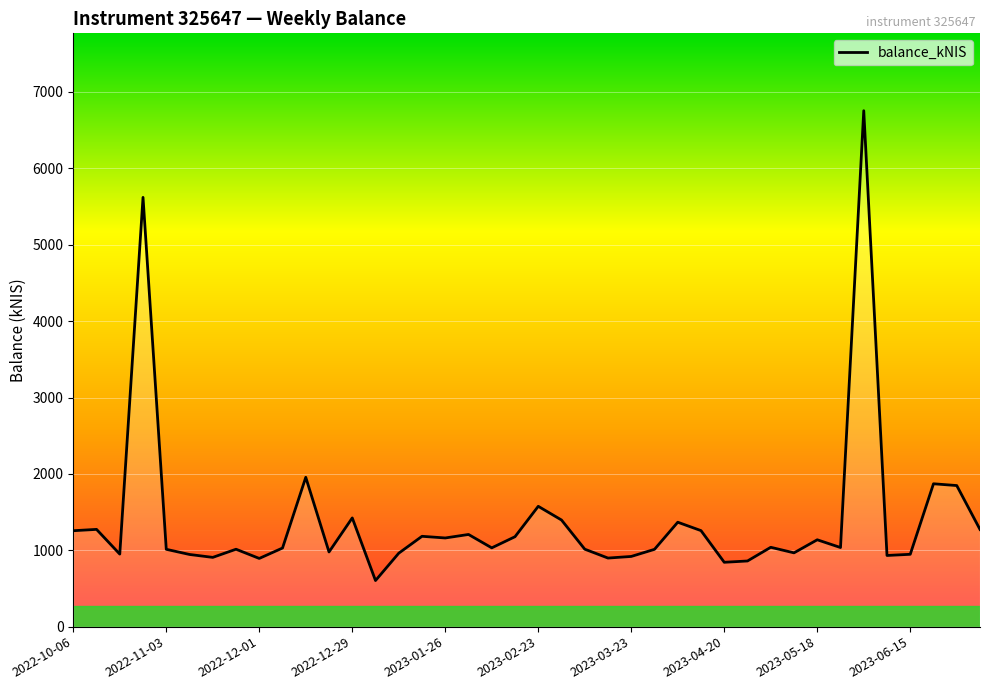

Does the chart have visible grid lines?

Yes